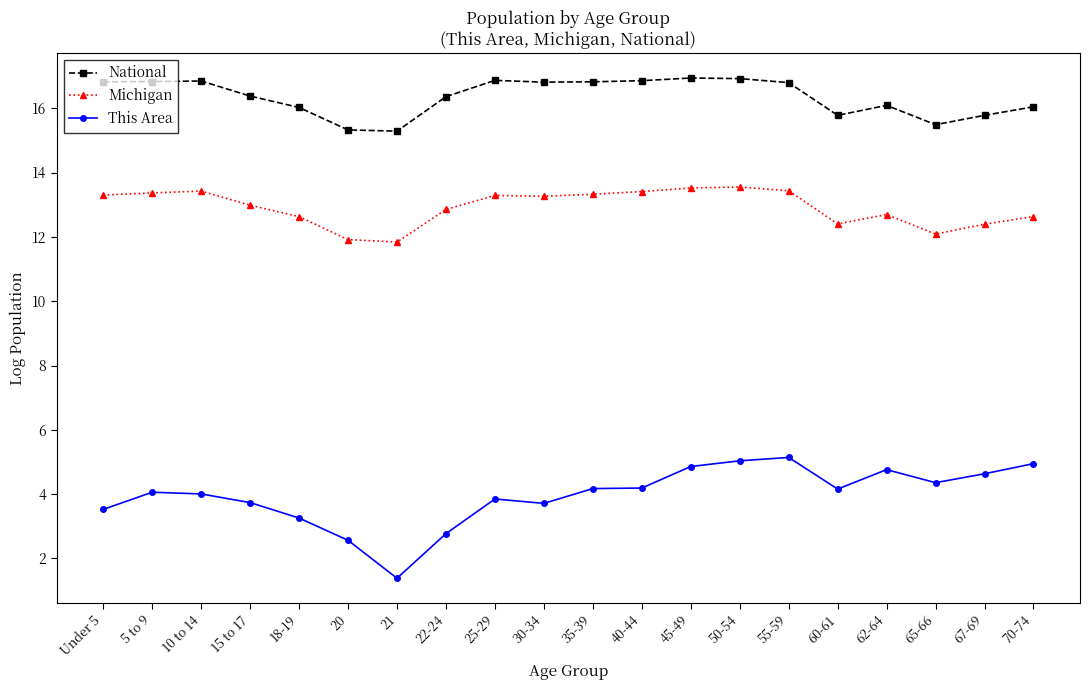

Is it true that National equals 27.0 at 22-24?

False